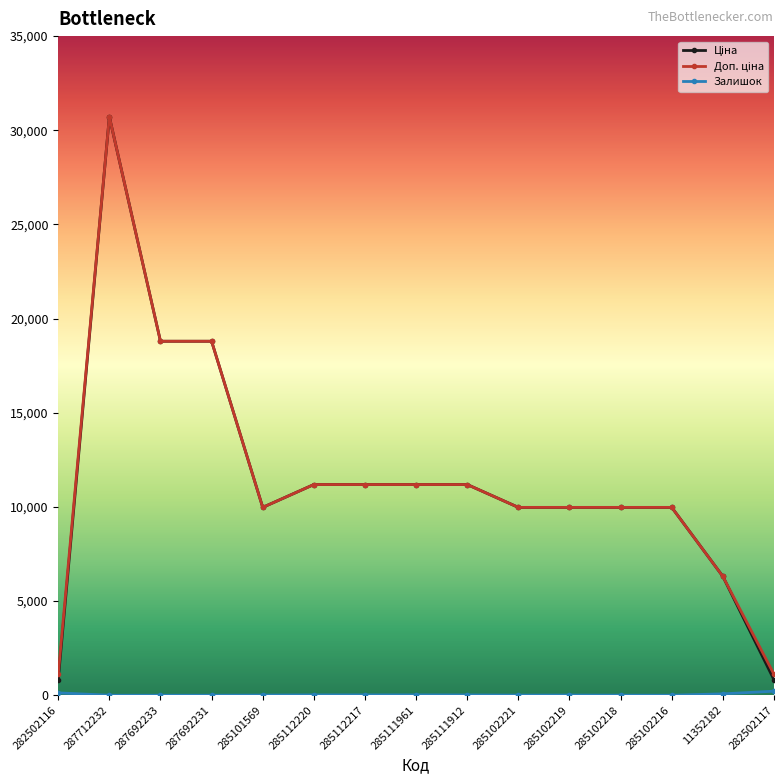

What is the greatest value displayed?

30717.1